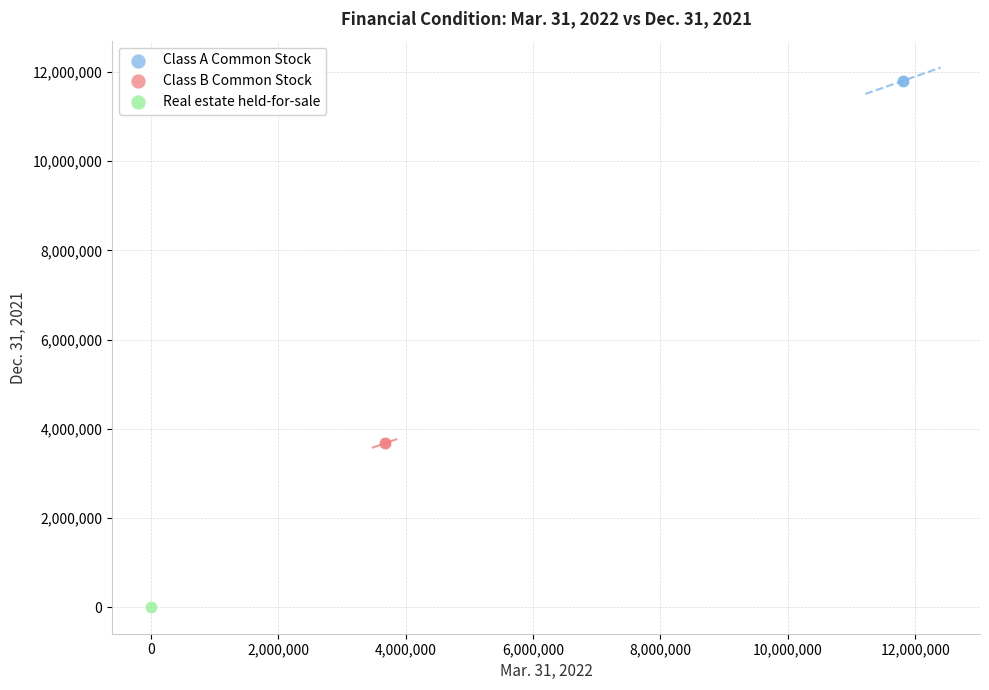

Which series reaches the minimum Y coordinate?

Real estate held-for-sale